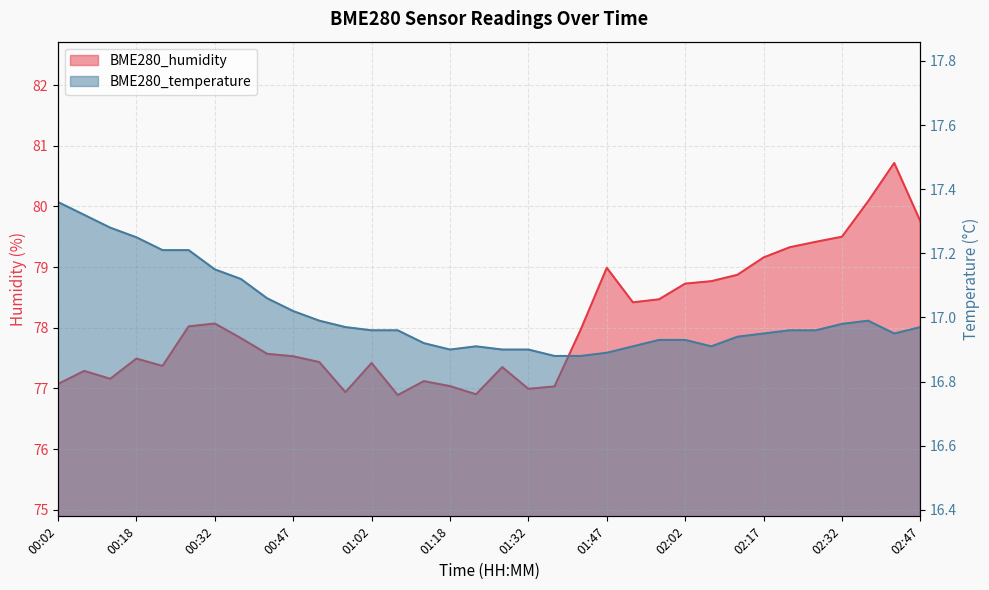

What is the difference between the maximum and second lowest values in the BME280_humidity series?

3.8